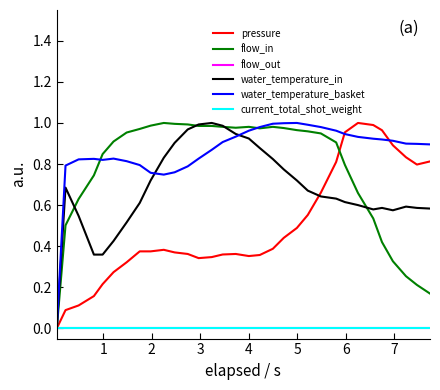

Is this an area chart (filled region under the line)?

No